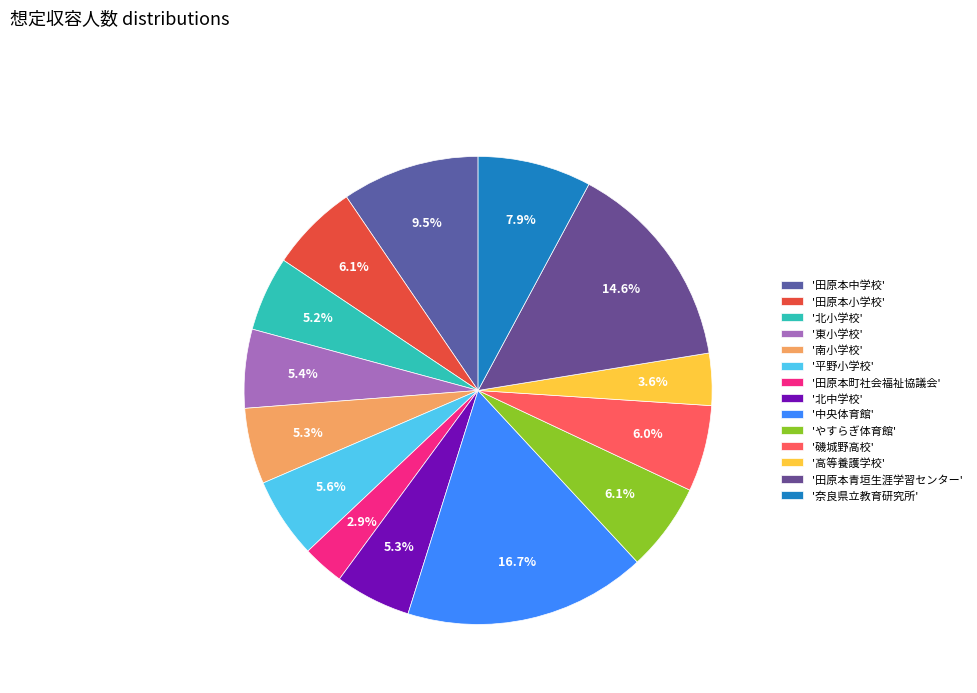

Rank the categories by value from highest to lowest.

中央体育館, 田原本青垣生涯学習センター, 田原本中学校, 奈良県立教育研究所, 田原本小学校, やすらぎ体育館, 磯城野高校, 平野小学校, 東小学校, 南小学校, 北中学校, 北小学校, 高等養護学校, 田原本町社会福祉協議会